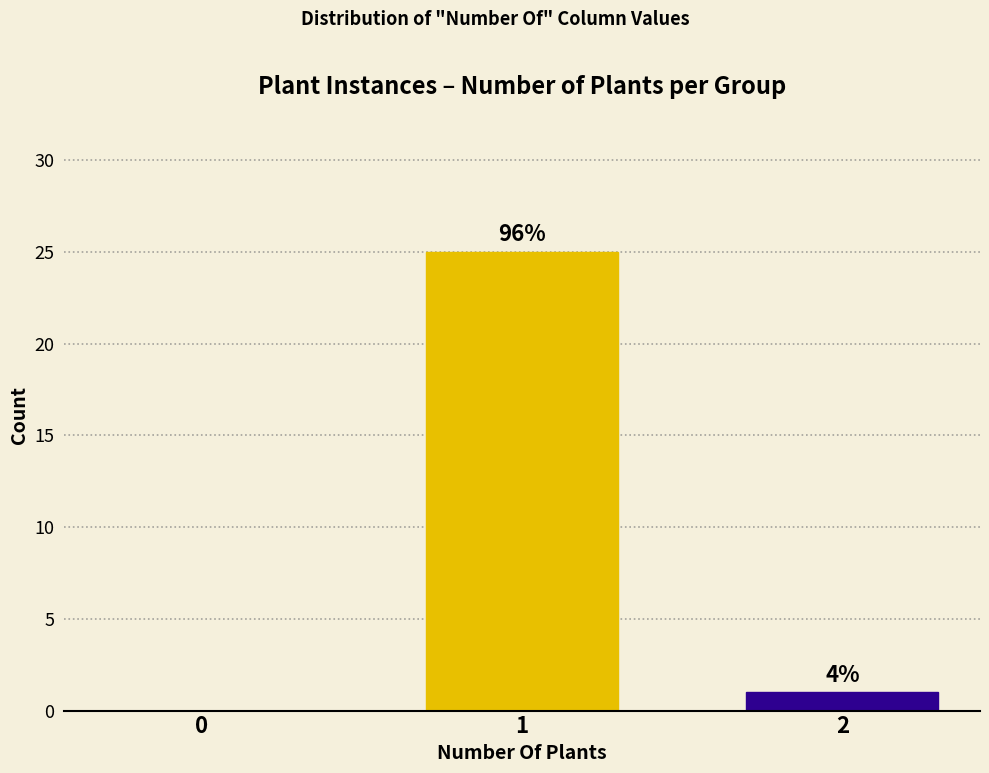

How many data points are less than 1?

1